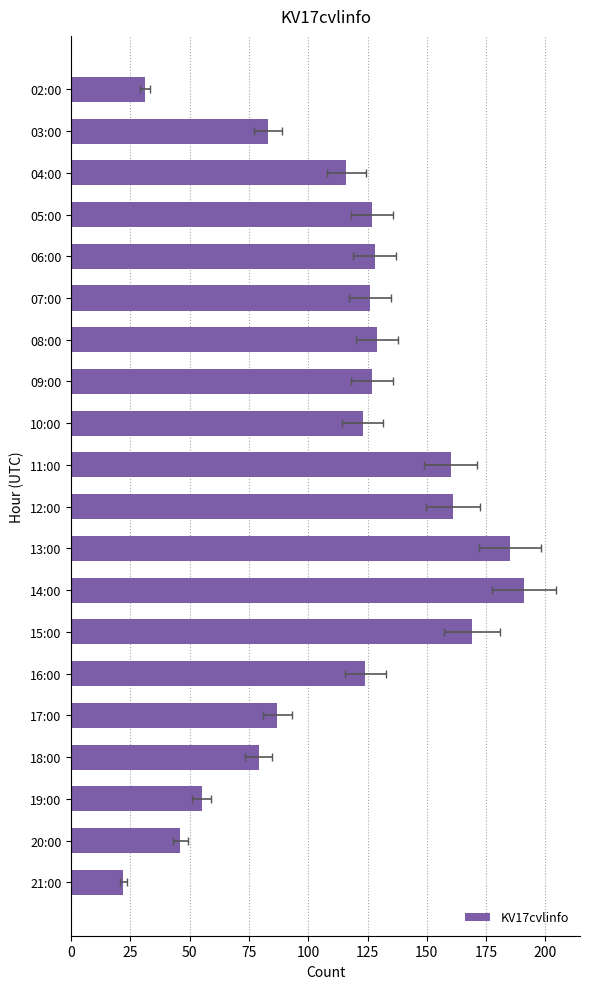

Between 10:00 and 18:00, which is larger?

10:00